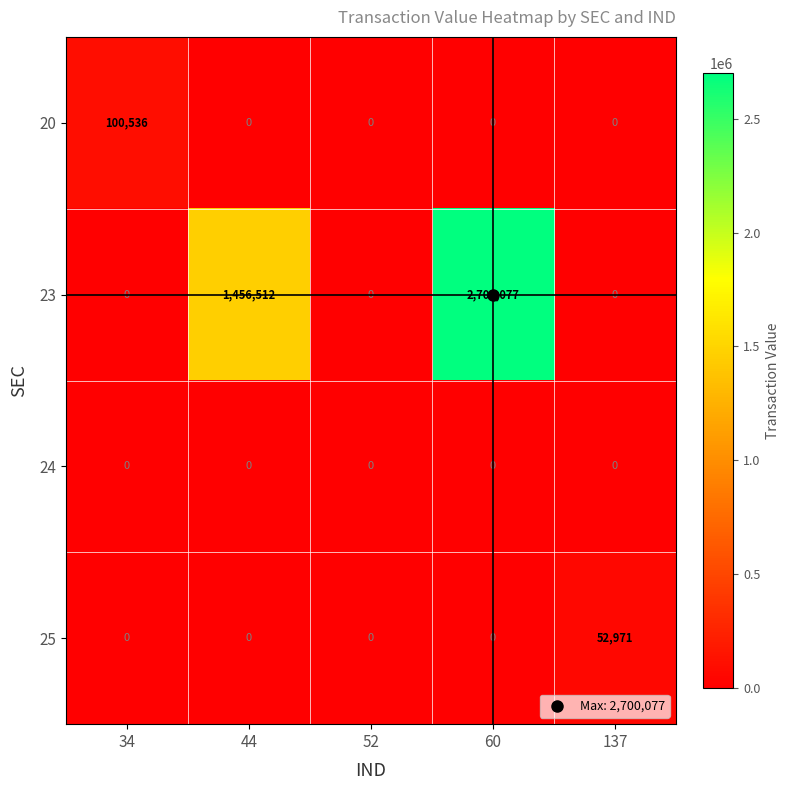

True or false: 24 has a value of 0 at 60.

True